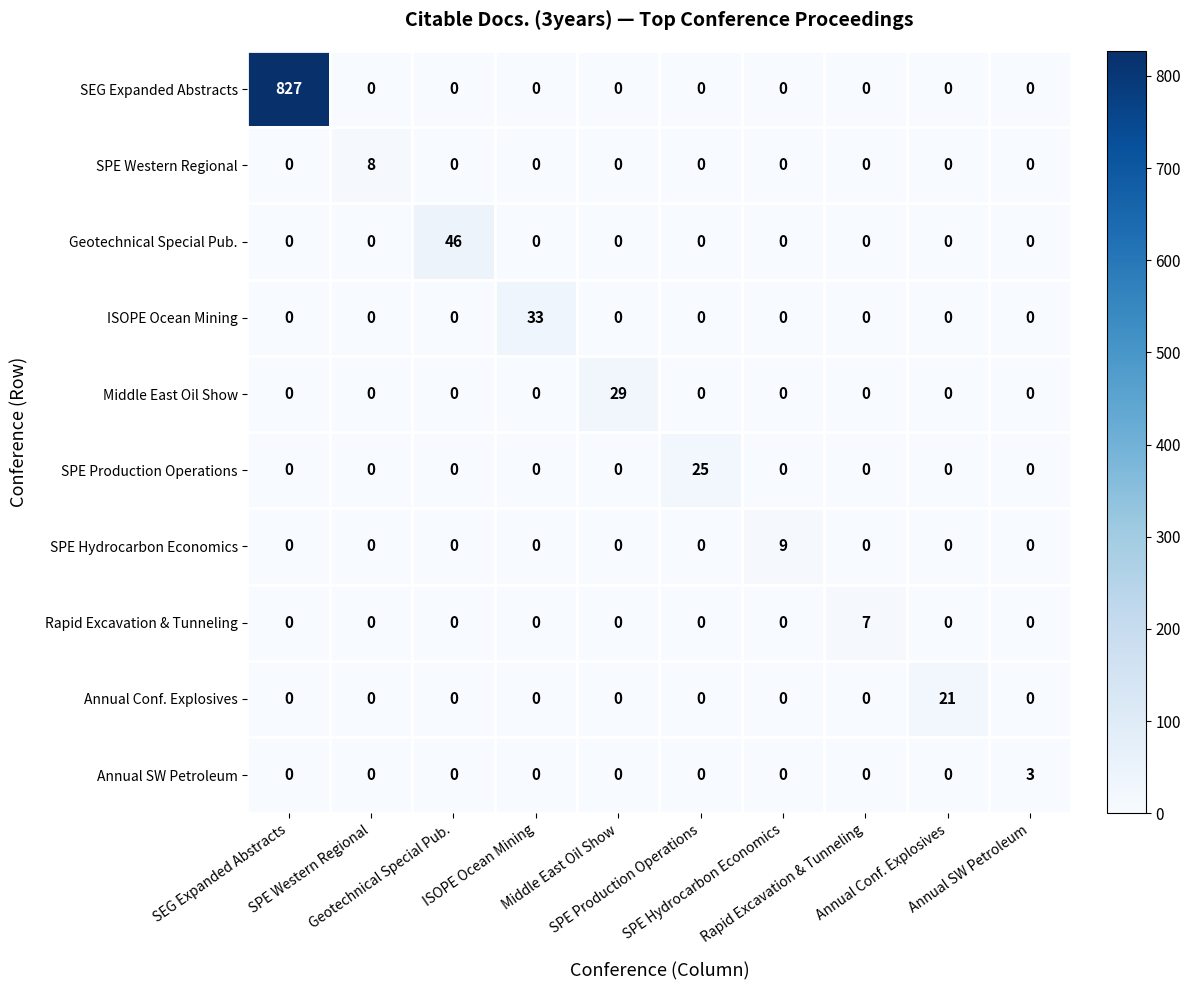

At how many categories does at least one series exceed 606?

1